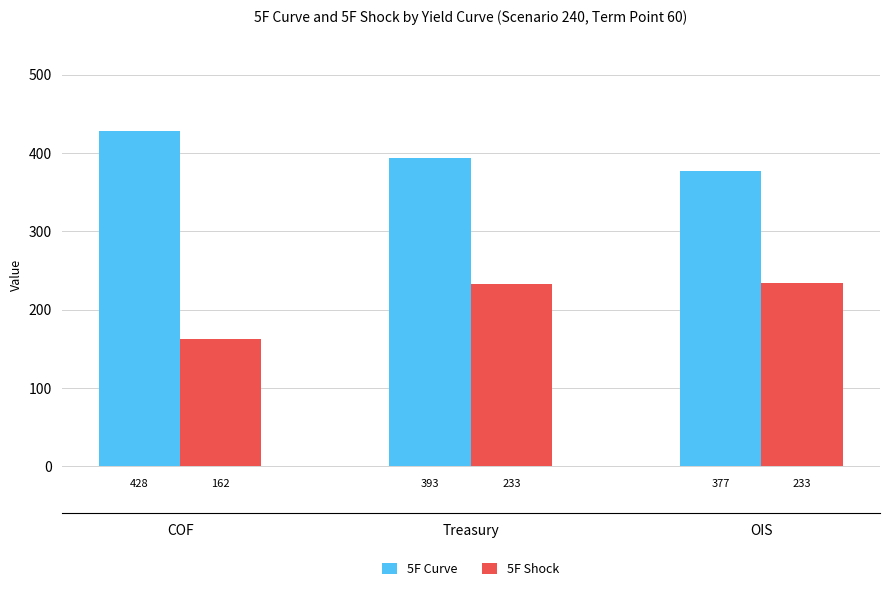

How many groups of bars are there?

3